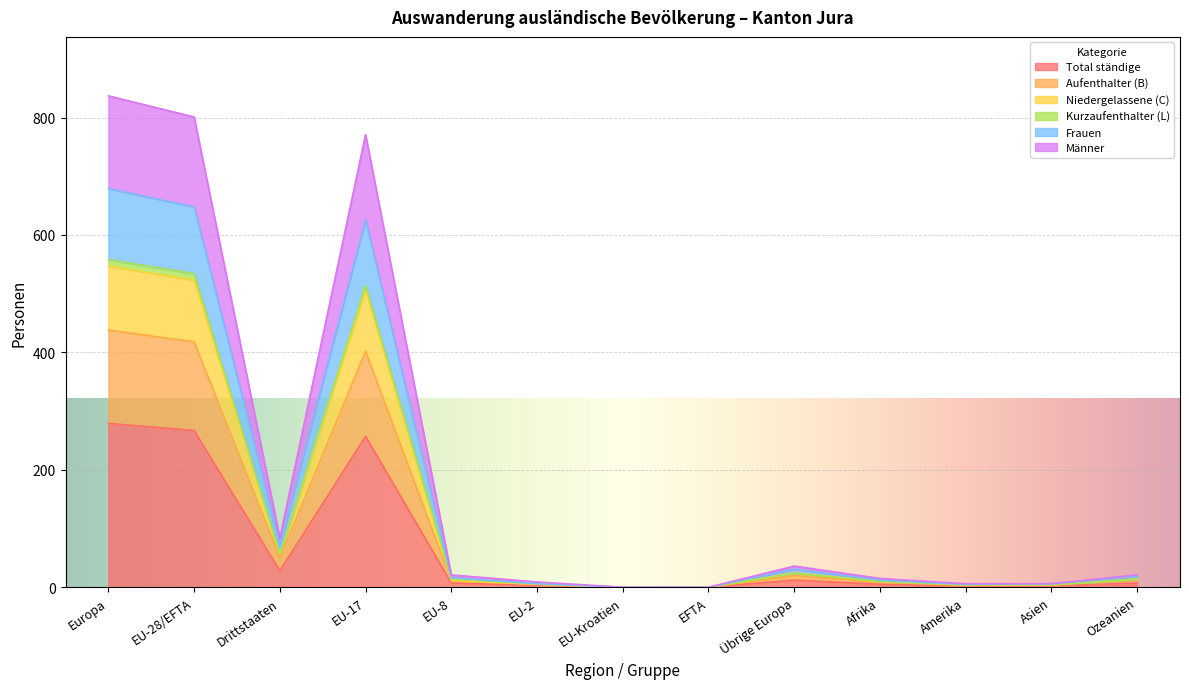

At which label does Total ständige first exceed 7?

Europa